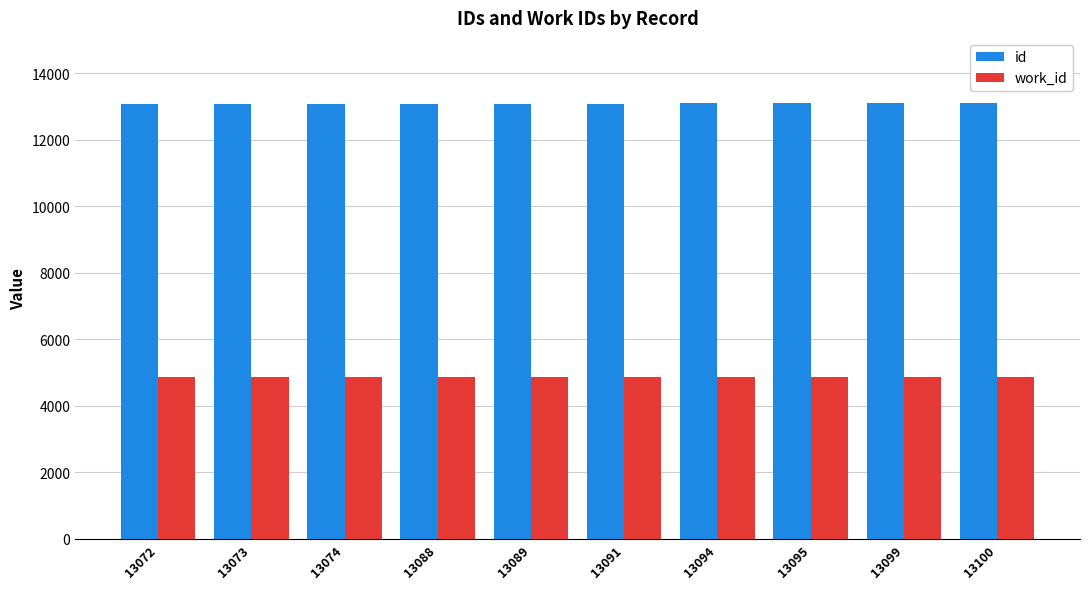

At how many categories does at least one series exceed 9184?

10